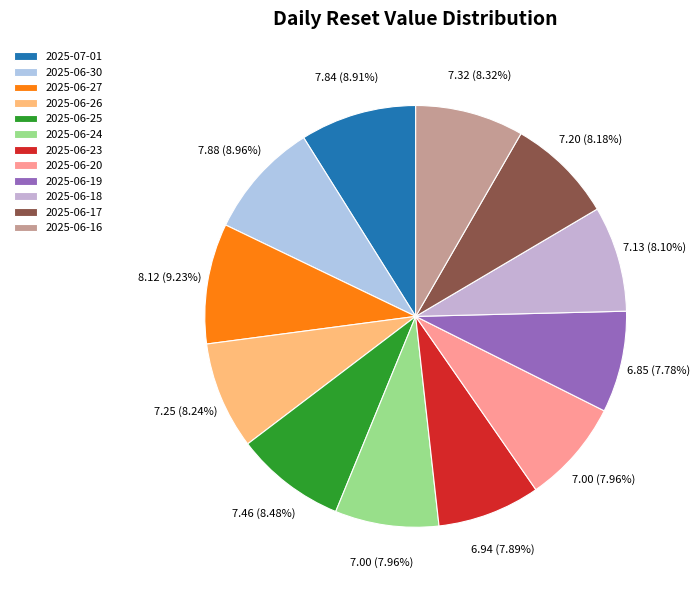

What percentage do 2025-07-01 and 2025-06-20 together represent?

16.9%